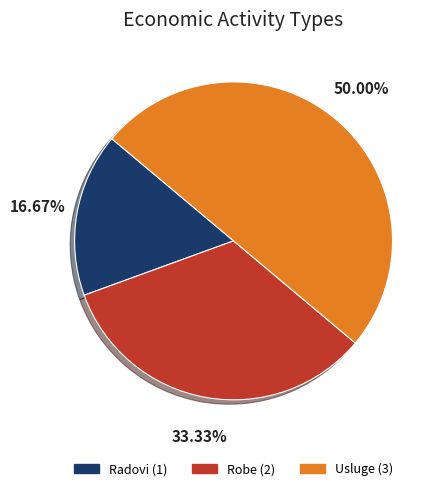

The Robe slice represents 21% of the pie. True or false?

False